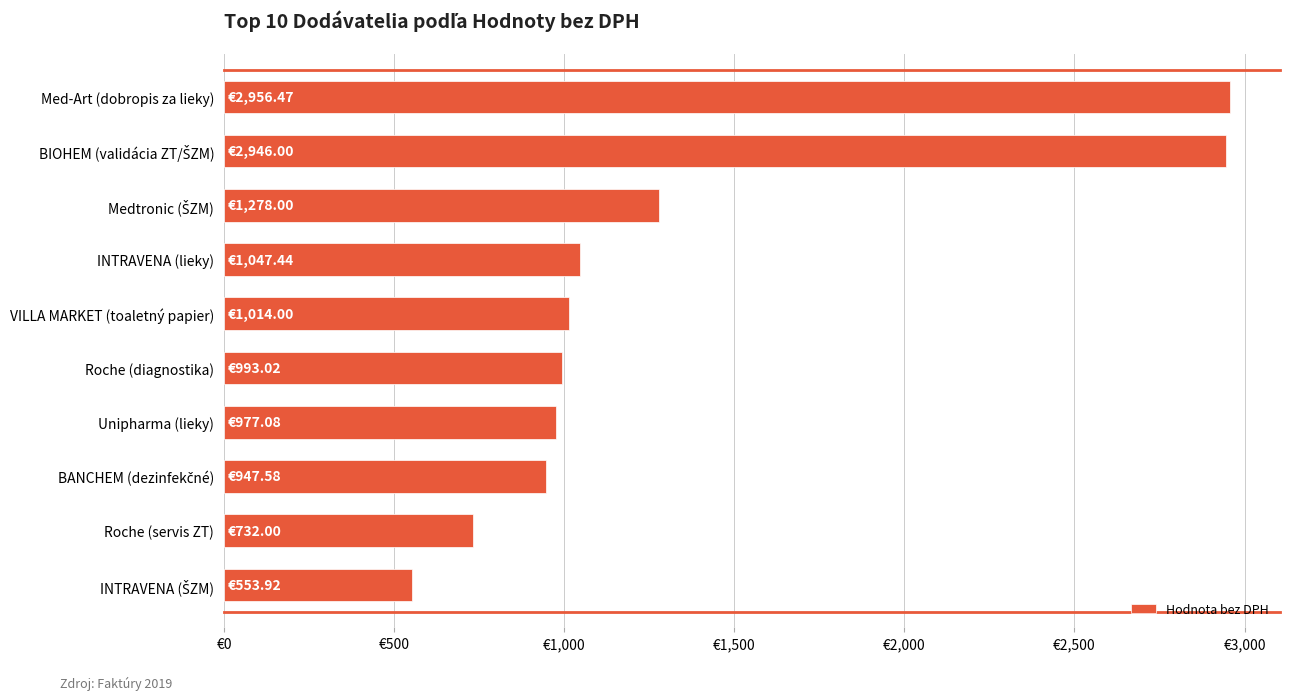

Are the bars horizontal?

Yes